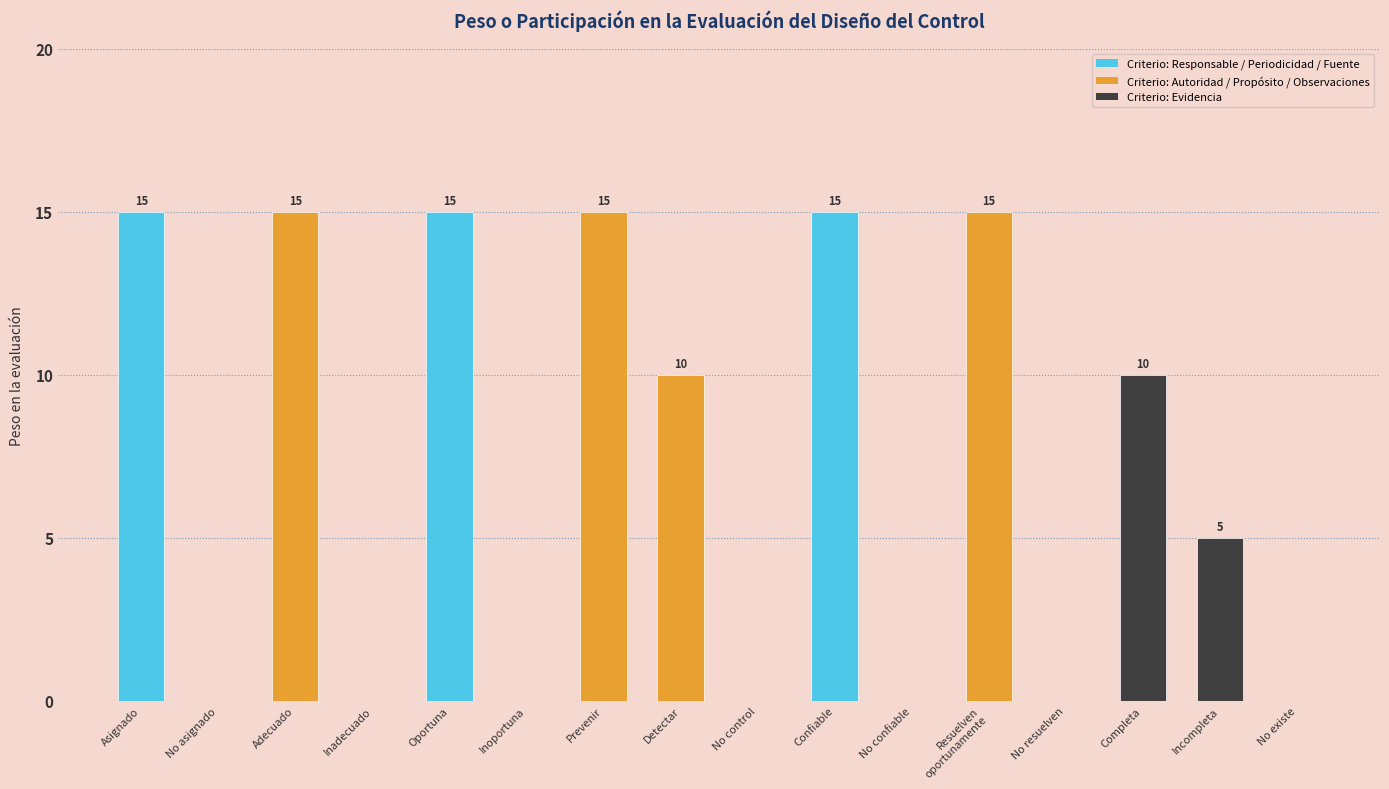

Reading right to left, extract all data points from this chart.

No existe=0	Incompleta=5	Completa=10	No resuelven=0	Resuelven
oportunamente=15	No confiable=0	Confiable=15	No control=0	Detectar=10	Prevenir=15	Inoportuna=0	Oportuna=15	Inadecuado=0	Adecuado=15	No asignado=0	Asignado=15